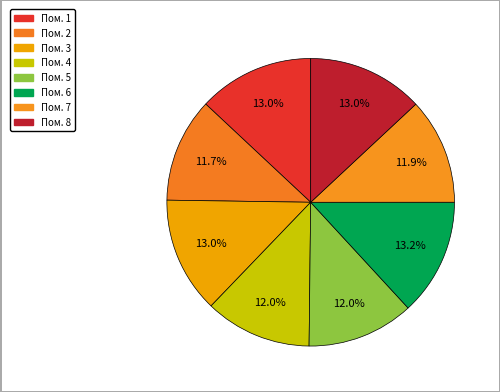

Is there any slice that represents more than half of the pie?

No